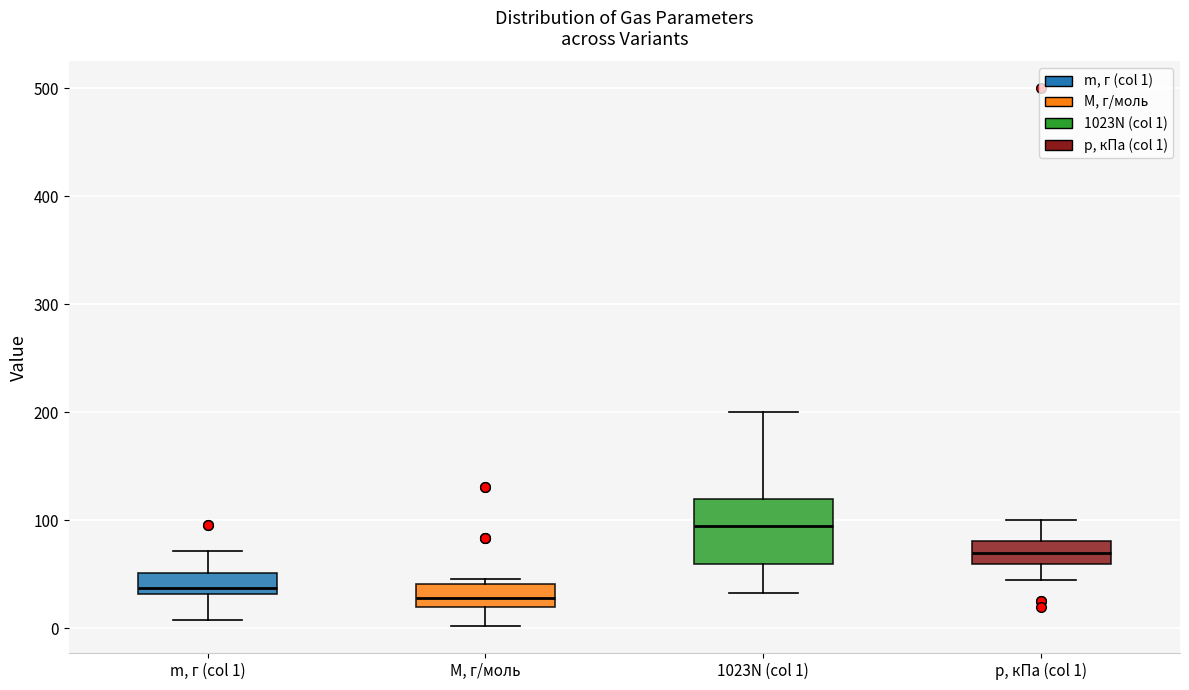

Which box's median line is the highest?

1023N (col 1)